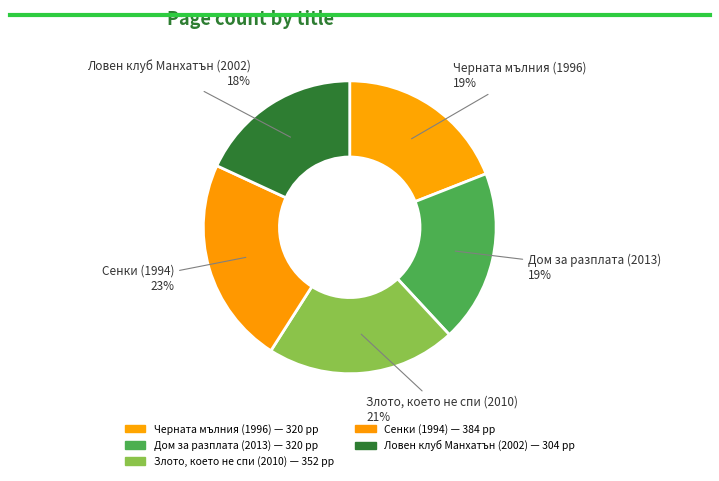

To the nearest percent, what portion does Черната мълния (1996) represent?

19%